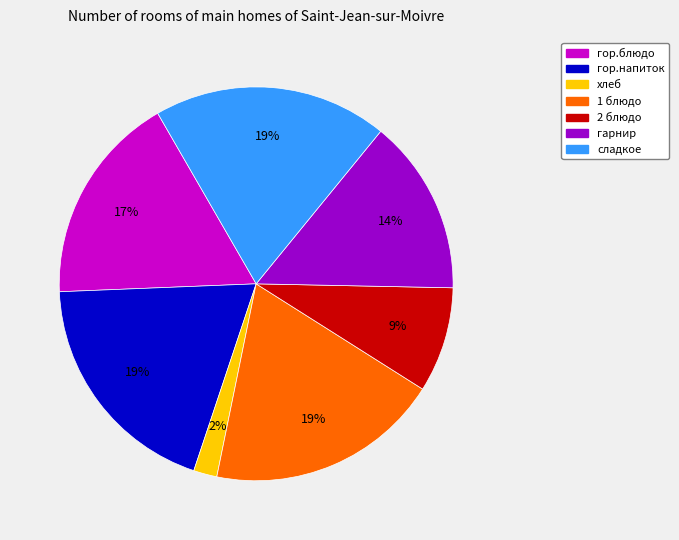

How many slices are in this pie chart?

7